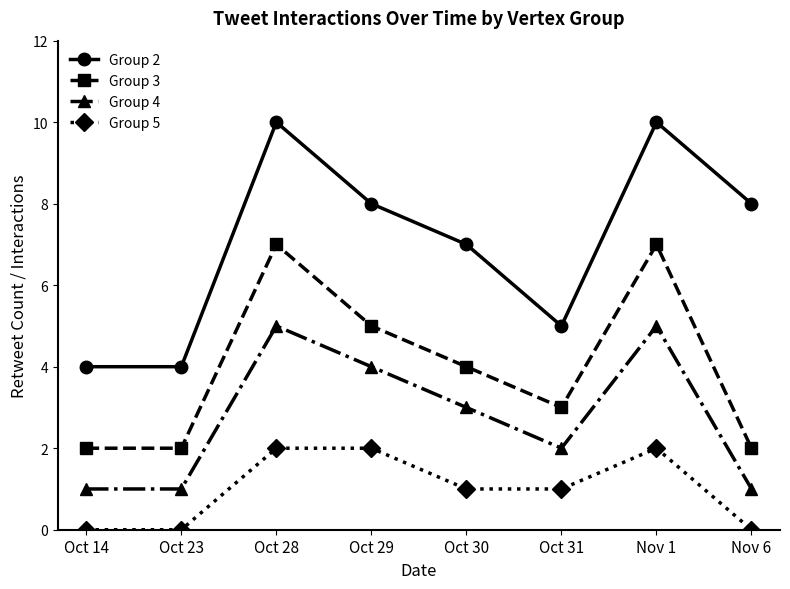

What is the value of the Group 2 point at the 5th from the left?

7